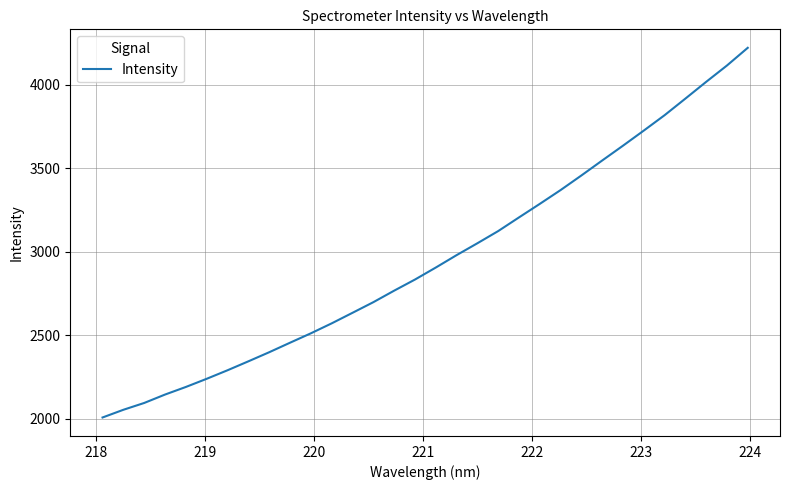

Does the chart have visible grid lines?

Yes